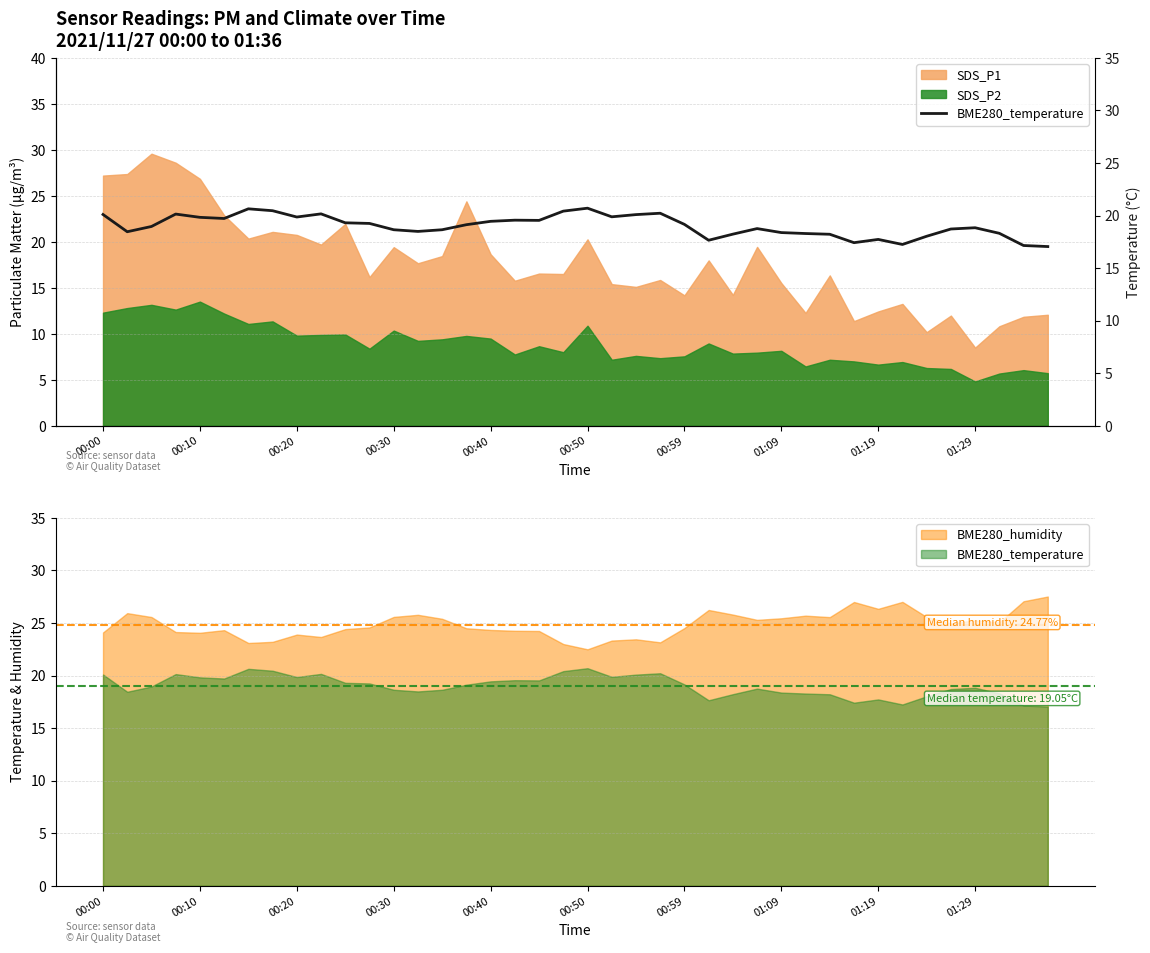

The chart shows a value of 6.6 at 00:30. True or false?

False